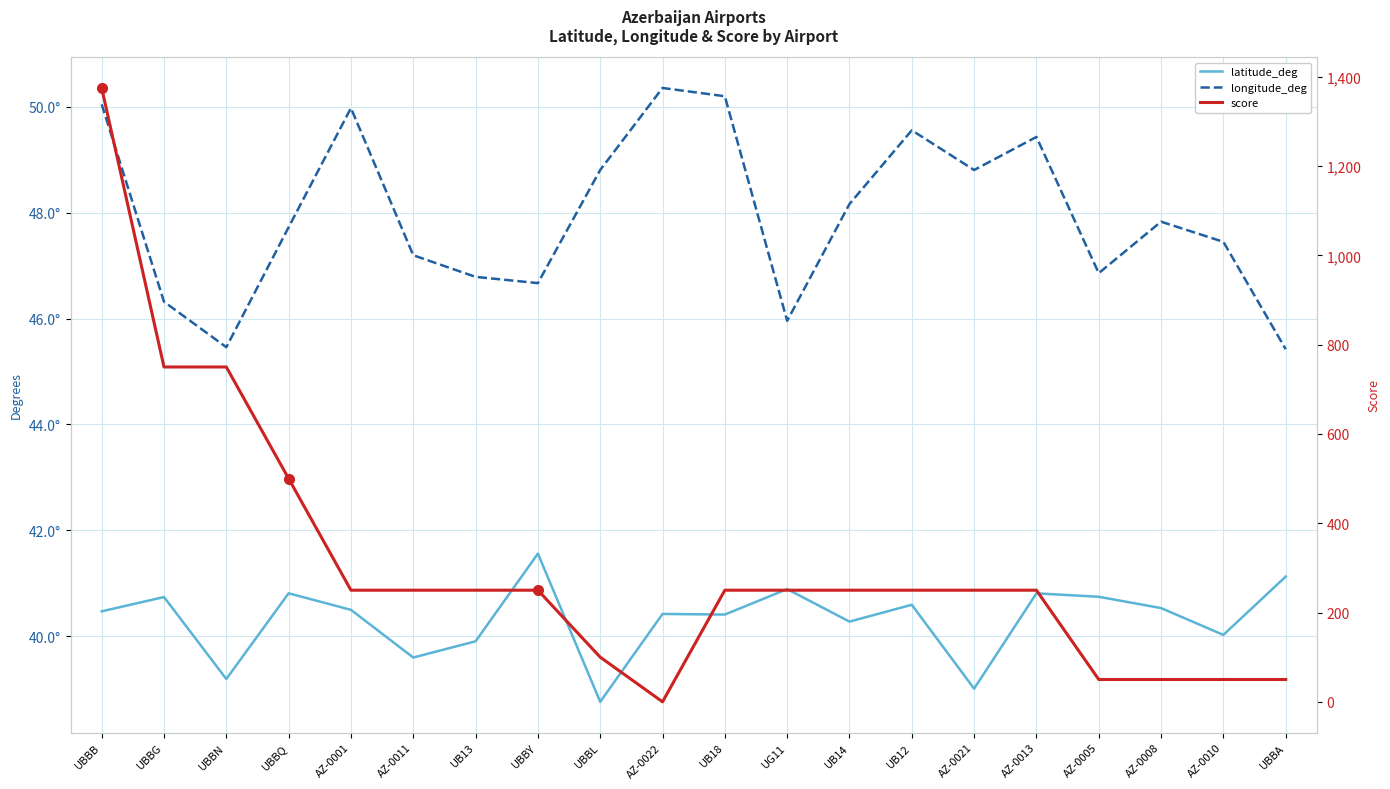

List the labels in order of longitude_deg value, largest first.

AZ-0022, UB18, UBBB, AZ-0001, UB12, AZ-0013, UBBL, AZ-0021, UB14, AZ-0008, UBBQ, AZ-0010, AZ-0011, AZ-0005, UB13, UBBY, UBBG, UG11, UBBN, UBBA